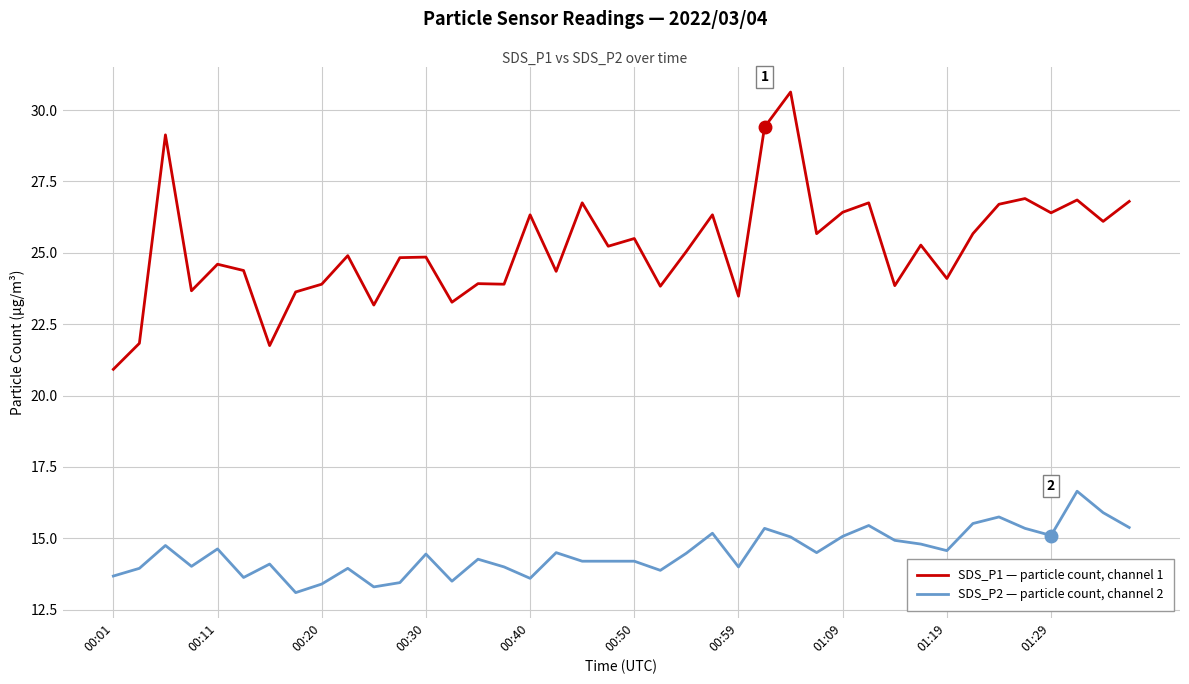

Rank the series by their maximum value, from lowest to highest.

SDS_P2 — particle count, channel 2, SDS_P1 — particle count, channel 1